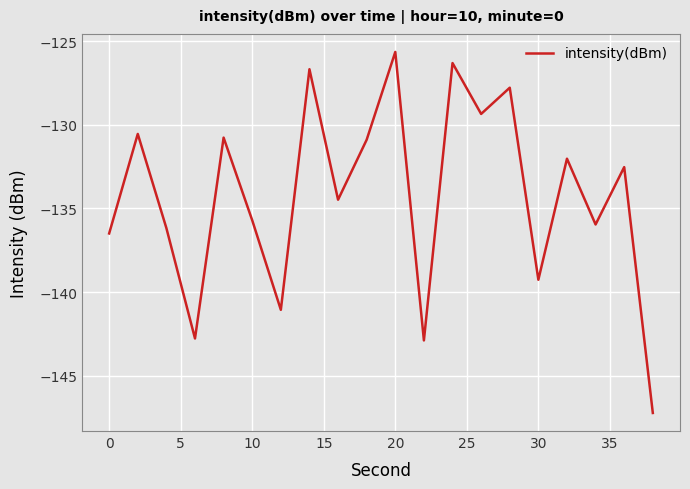

What is the difference between the maximum and minimum values?

21.6